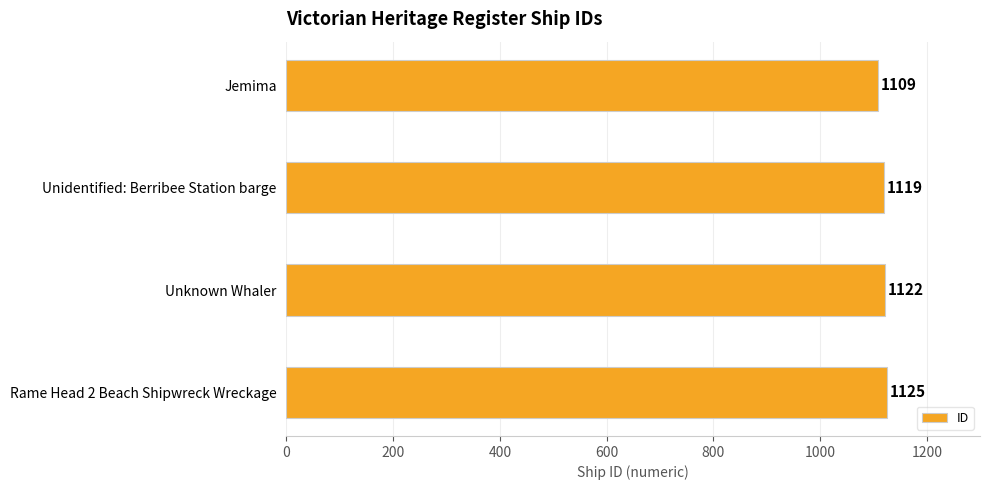

Are the bars horizontal?

Yes